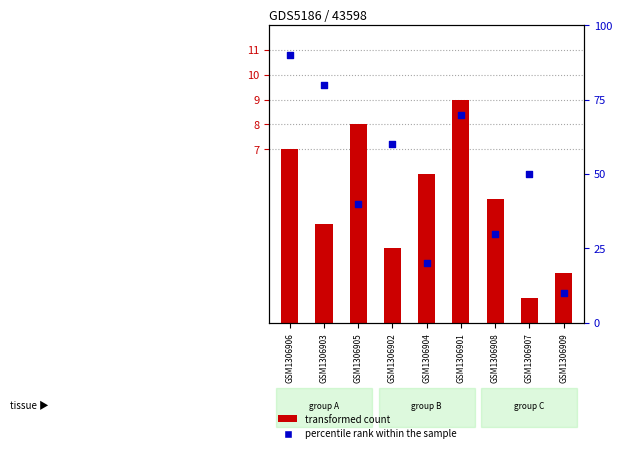

Which series reaches the minimum Y coordinate?

transformed count